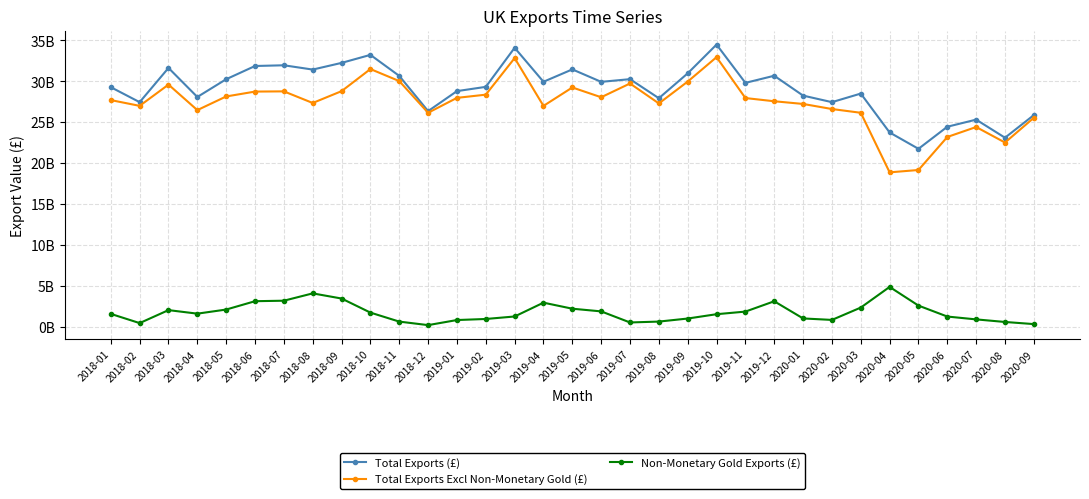

Which series has the widest spread of values?

Total Exports Excl Non-Monetary Gold (£)